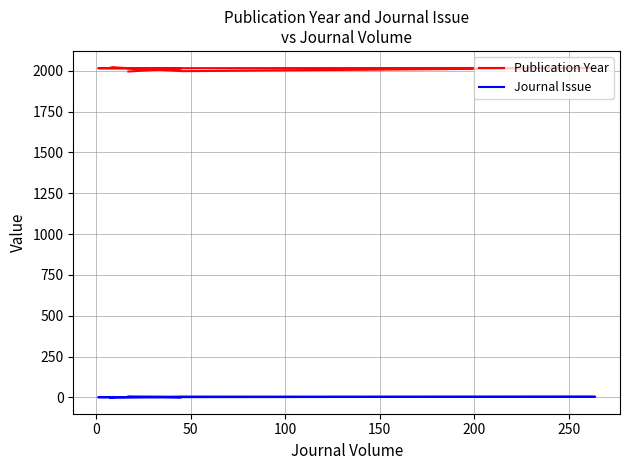

Is the value of Journal Issue at 300 greater than the value of Publication Year at 200?

No